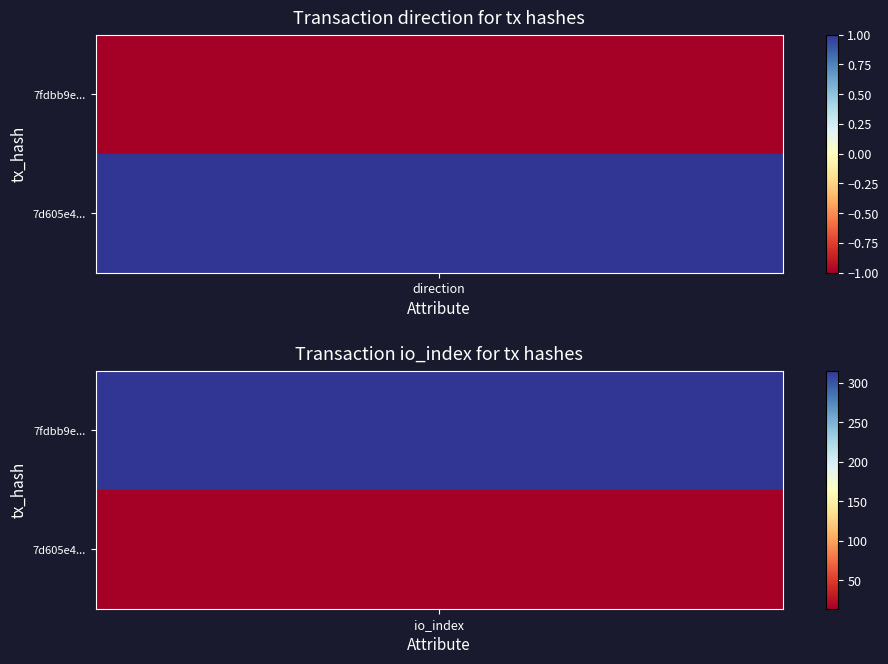

At how many categories does at least one series exceed 33?

1